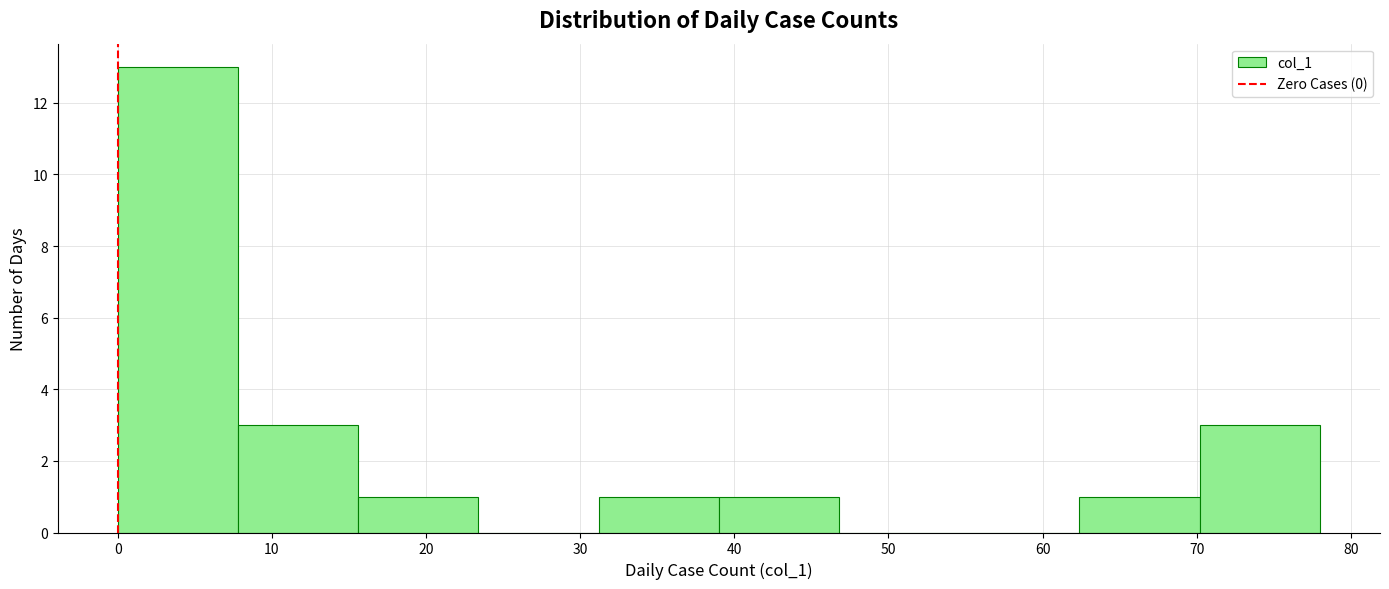

Reading left to right, list every bar in this chart as the range it spans on the x-axis followed by its height. Neither the bar edges nor the heights are printed on the chart, so give them approximately, as read against the axes.

0.0 to 7.8: 13
7.8 to 15.6: 3
15.6 to 23.4: 1
23.4 to 31.2: 0
31.2 to 39.0: 1
39.0 to 46.8: 1
46.8 to 54.6: 0
54.6 to 62.4: 0
62.4 to 70.2: 1
70.2 to 78.0: 3